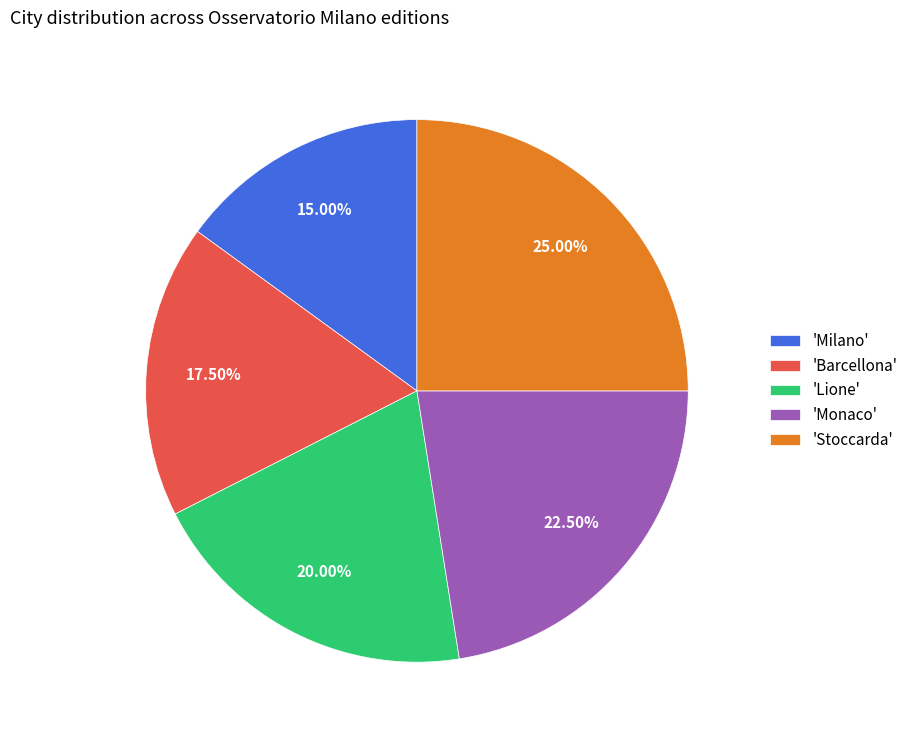

Rank the categories by value from lowest to highest.

'Milano', 'Barcellona', 'Lione', 'Monaco', 'Stoccarda'